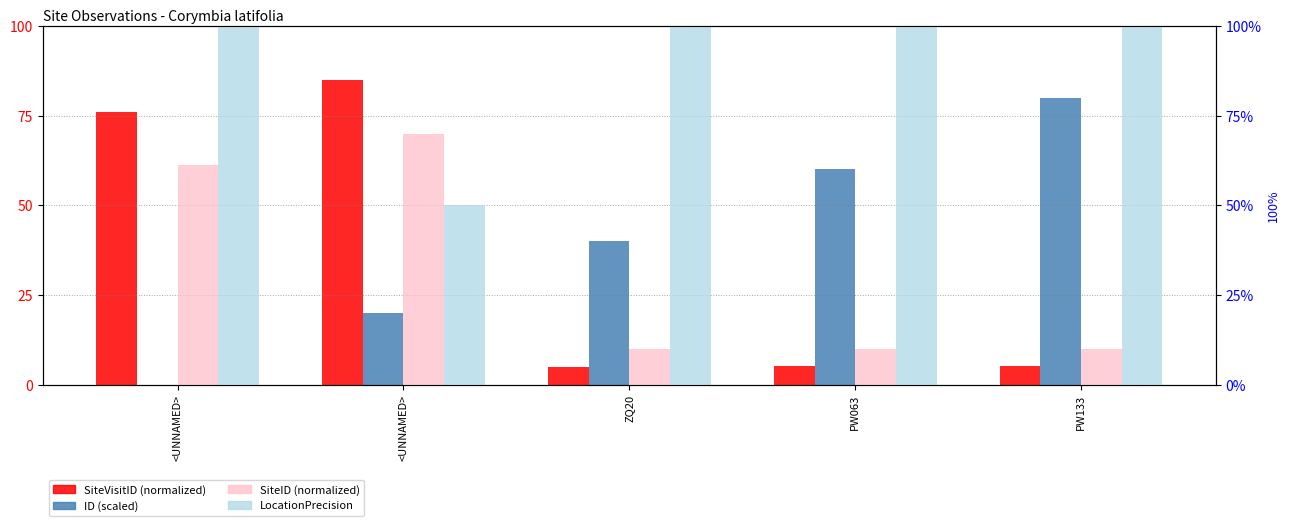

What are all the series names shown in the legend?

SiteVisitID (normalized), ID (scaled), SiteID (normalized), LocationPrecision